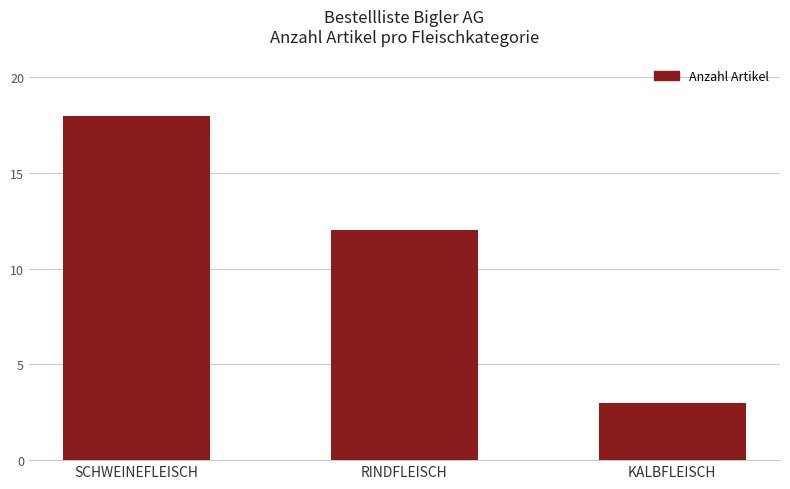

What is the label of the 2nd bar from the left?

RINDFLEISCH